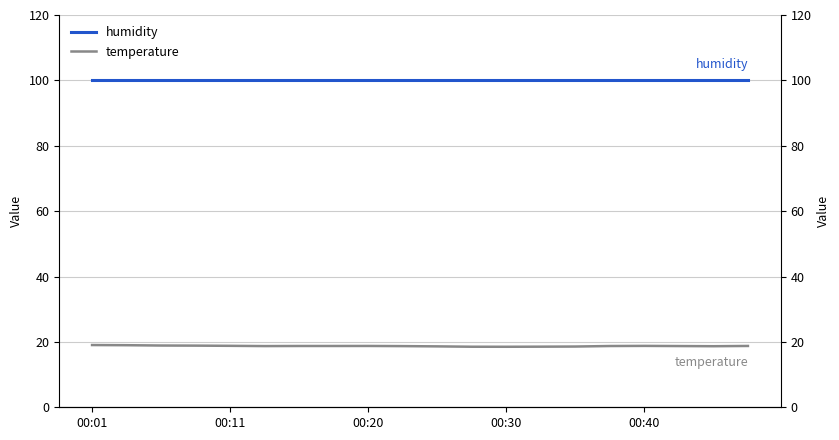

True or false: temperature and humidity intersect in this chart.

False